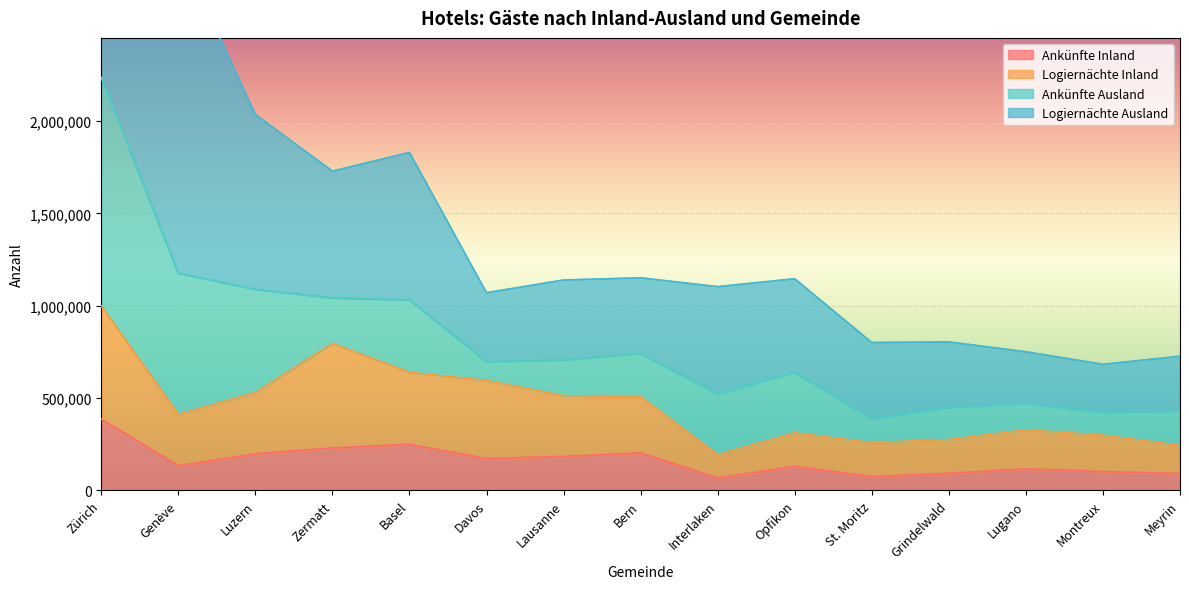

The Ankünfte Inland series shows 130505 at Opfikon. True or false?

True